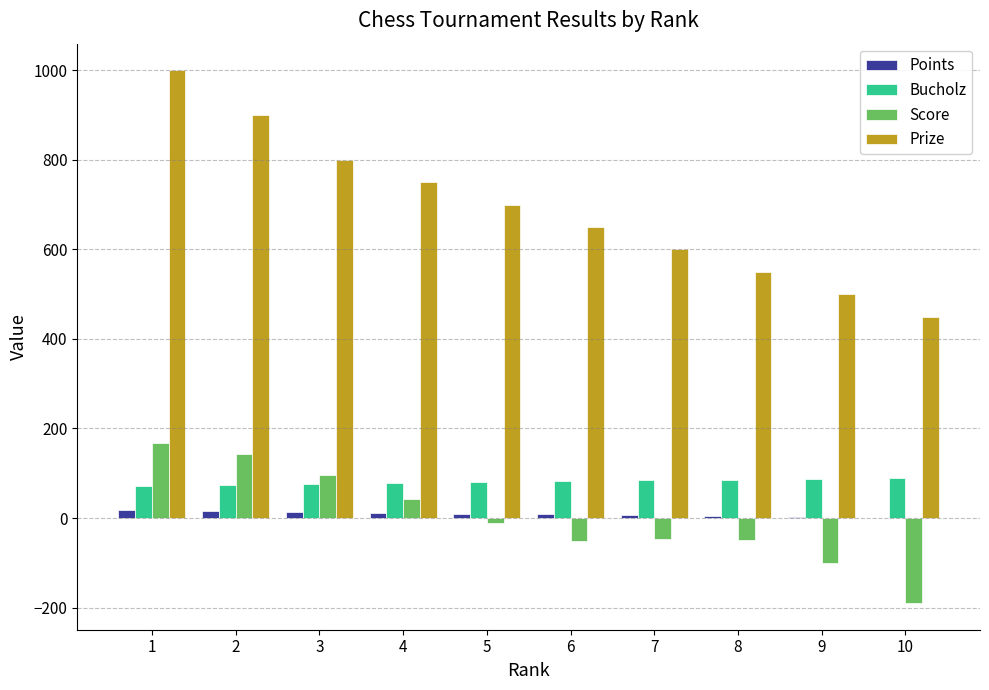

What is the total value across all series at 10?

350